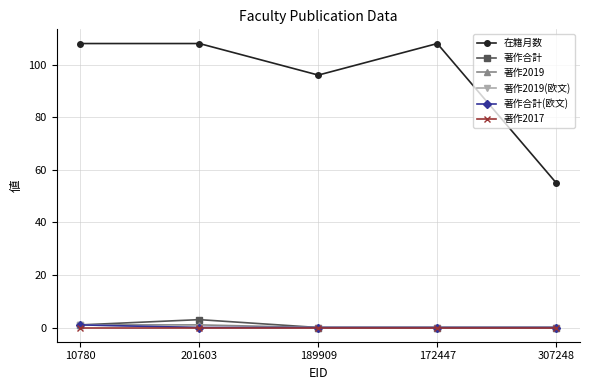

Which series has the largest total across all categories?

在籍月数